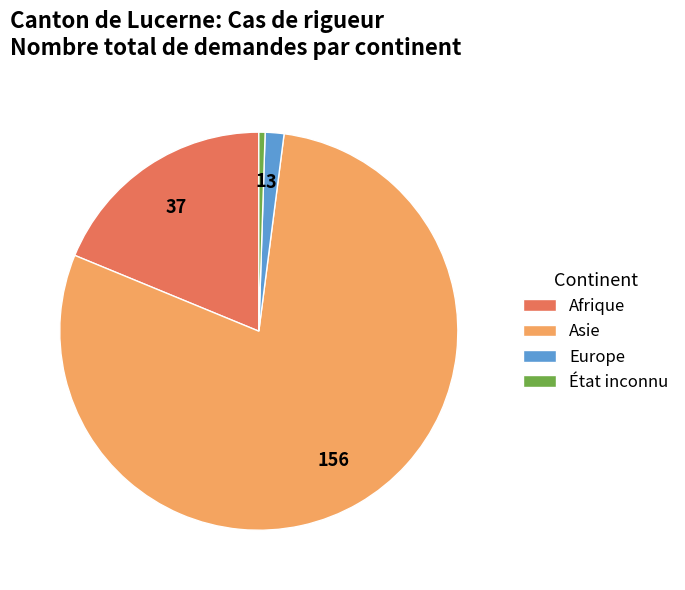

Is it true that État inconnu is 1% of the pie?

True